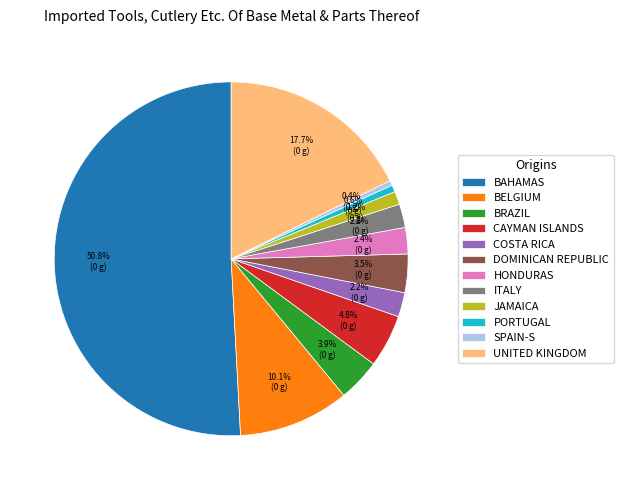

Which slice is the largest?

BAHAMAS